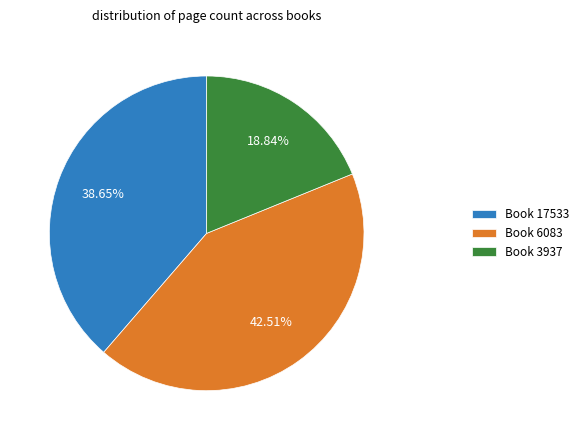

Rank the categories by value from lowest to highest.

Book 3937, Book 17533, Book 6083